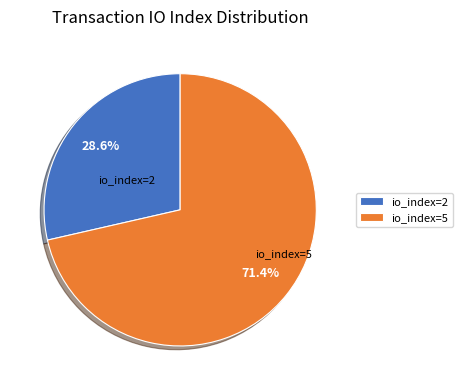

Does any single category account for the majority?

Yes